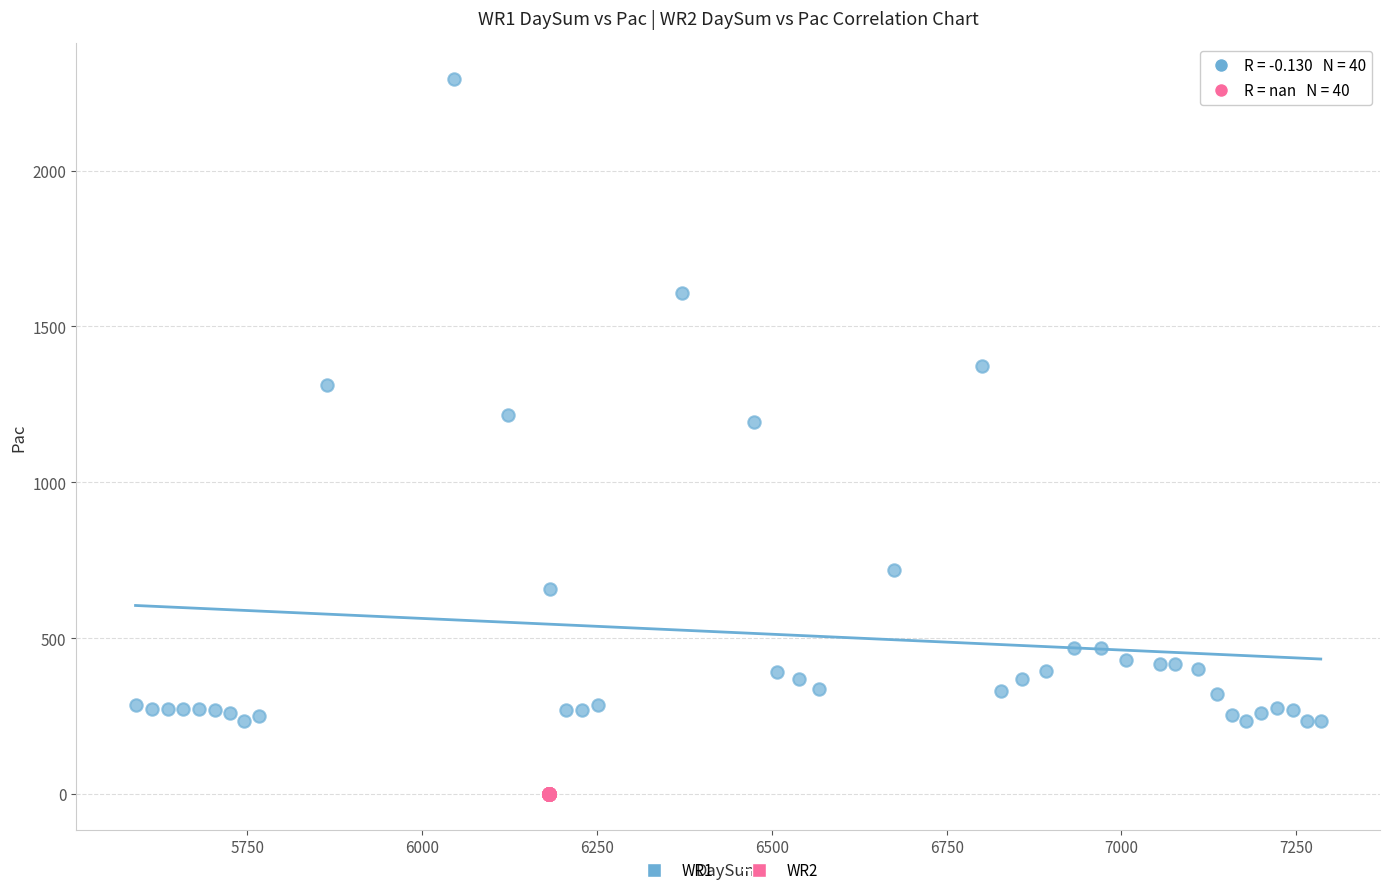

What are all the series names shown in the legend?

WR1, WR2